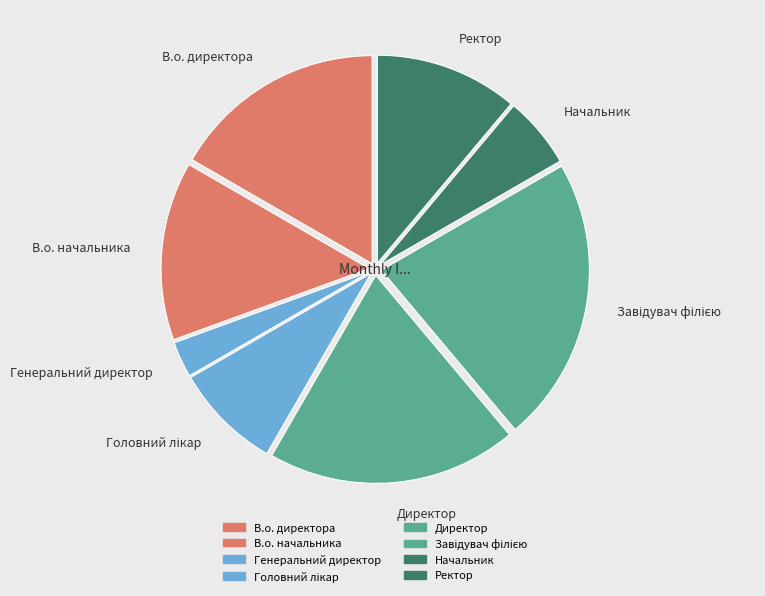

Between Ректор and Головний лікар, which is larger?

Ректор